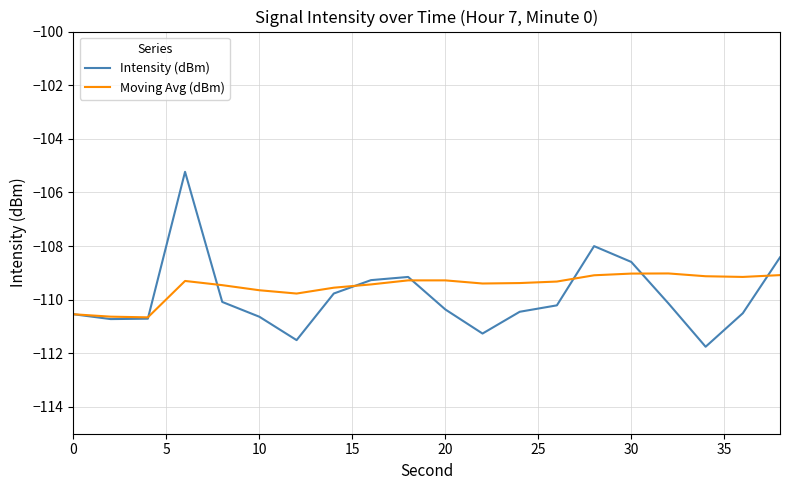

What is the maximum value shown in the chart?

-105.2